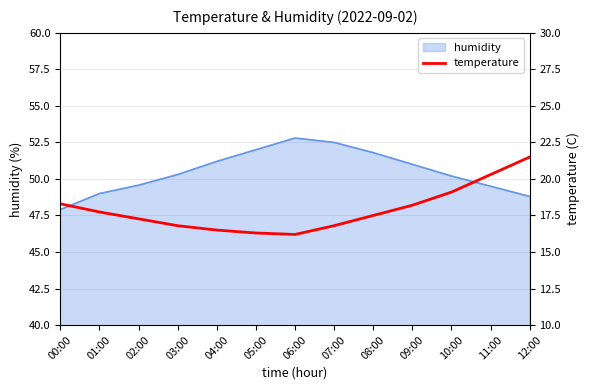

True or false: the data shows 28.2 at 08:00.

False